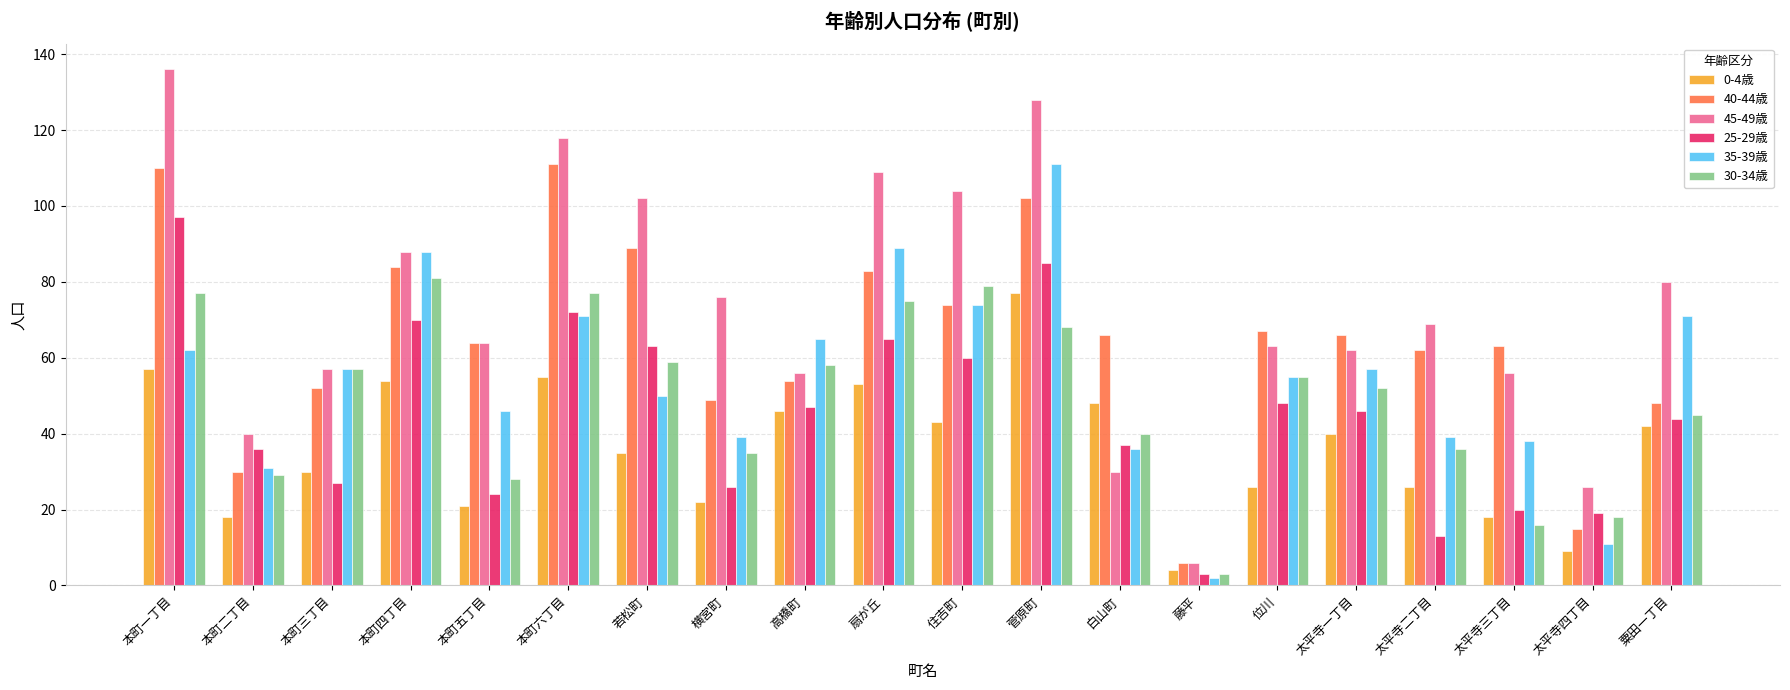

How many distinct data groups are displayed?

6